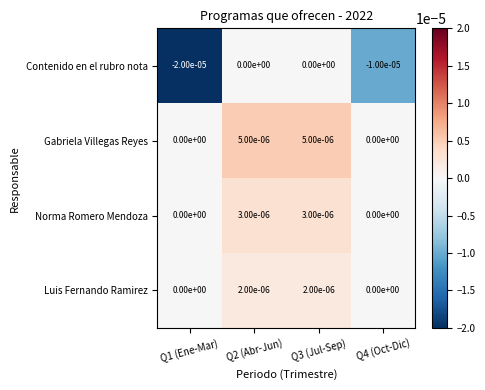

Is the value of Gabriela Villegas Reyes at Q3 (Jul-Sep) greater than the value of Contenido en el rubro nota at Q1 (Ene-Mar)?

Yes